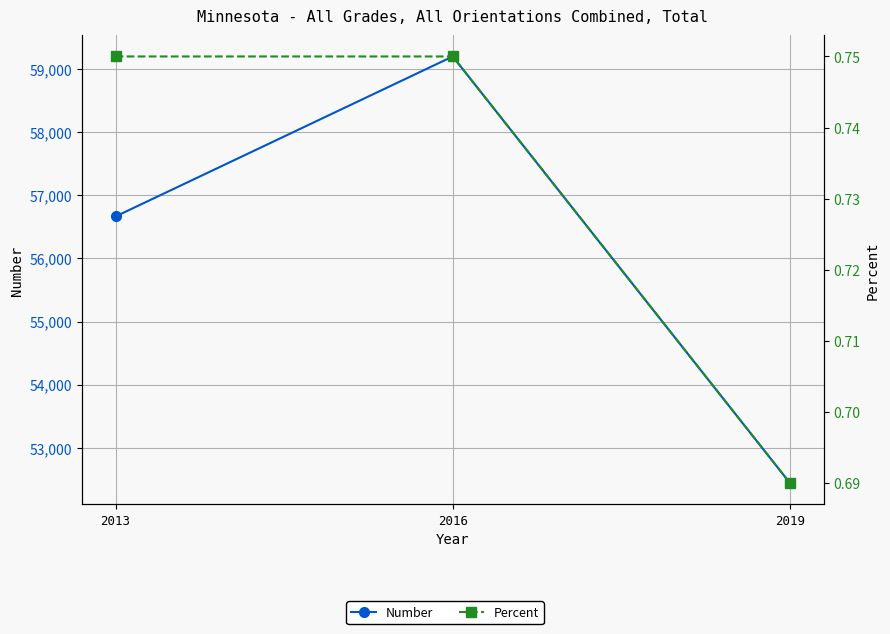

Reading left to right, list all the values displayed in this chart.

Number: 56667.0	59205.0	52439.0
Percent: 0.8	0.8	0.7